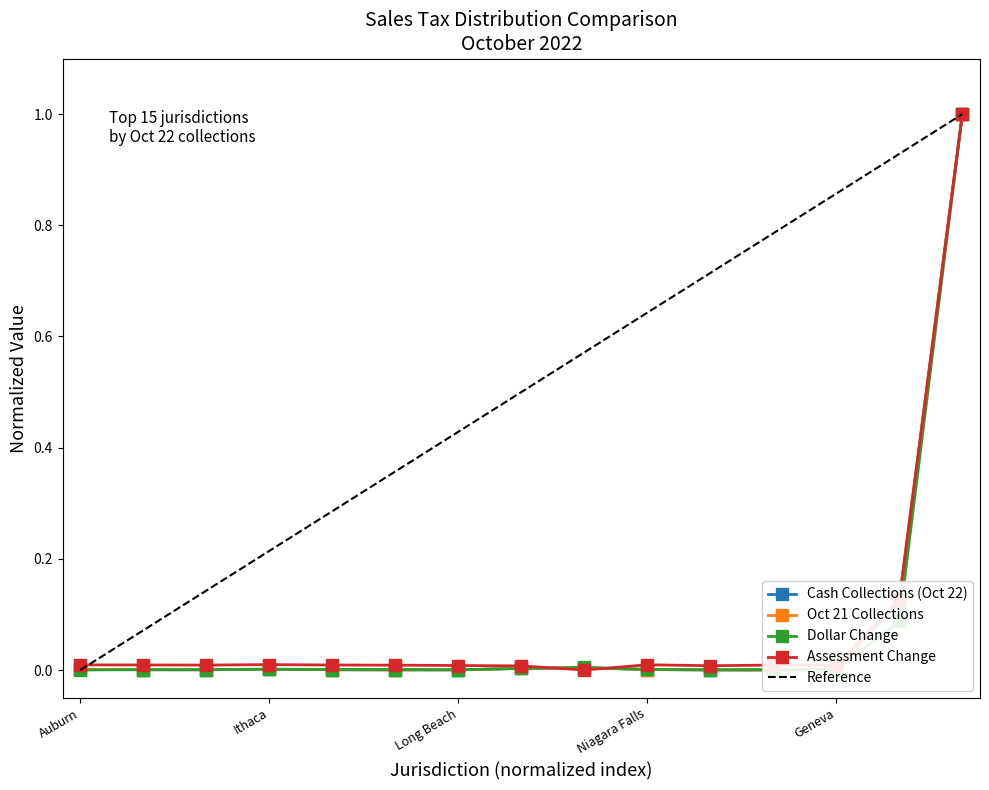

Which series has the widest spread of values?

Cash Collections (Oct 22)